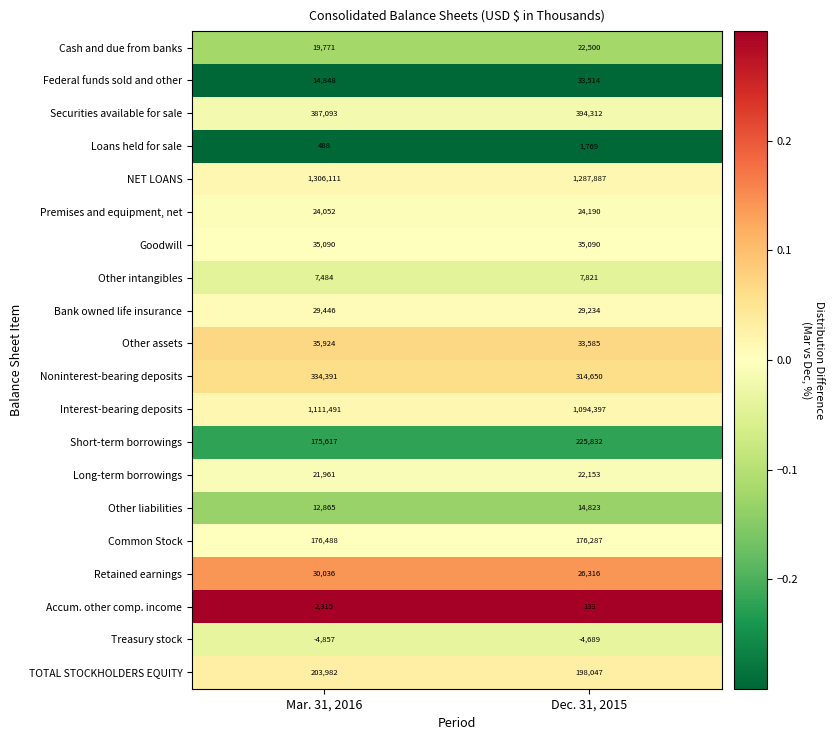

Is it true that Premises and equipment, net equals 15777 at Dec. 31, 2015?

False